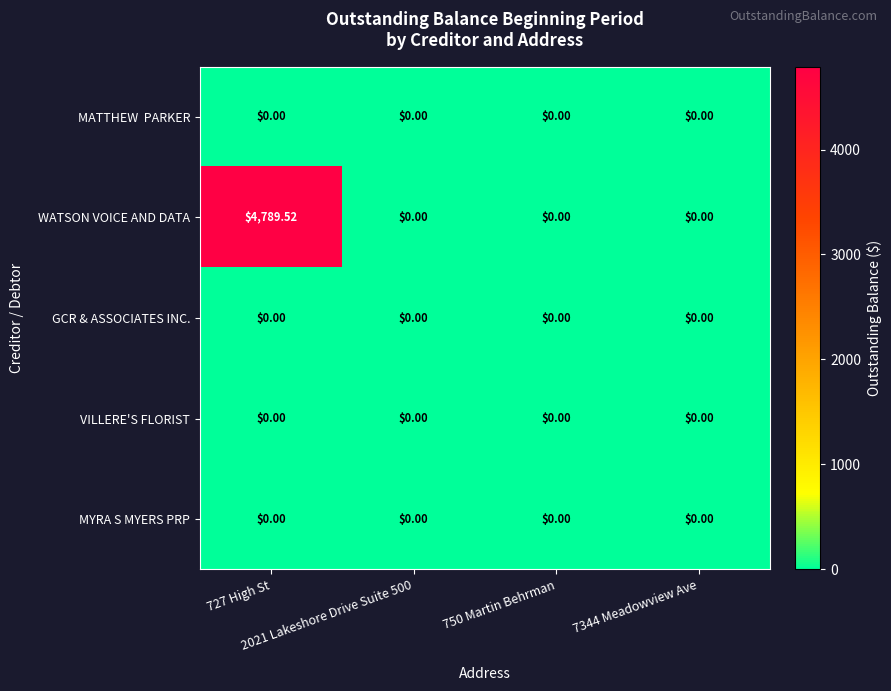

Which series has the largest range (max minus min)?

WATSON VOICE AND DATA